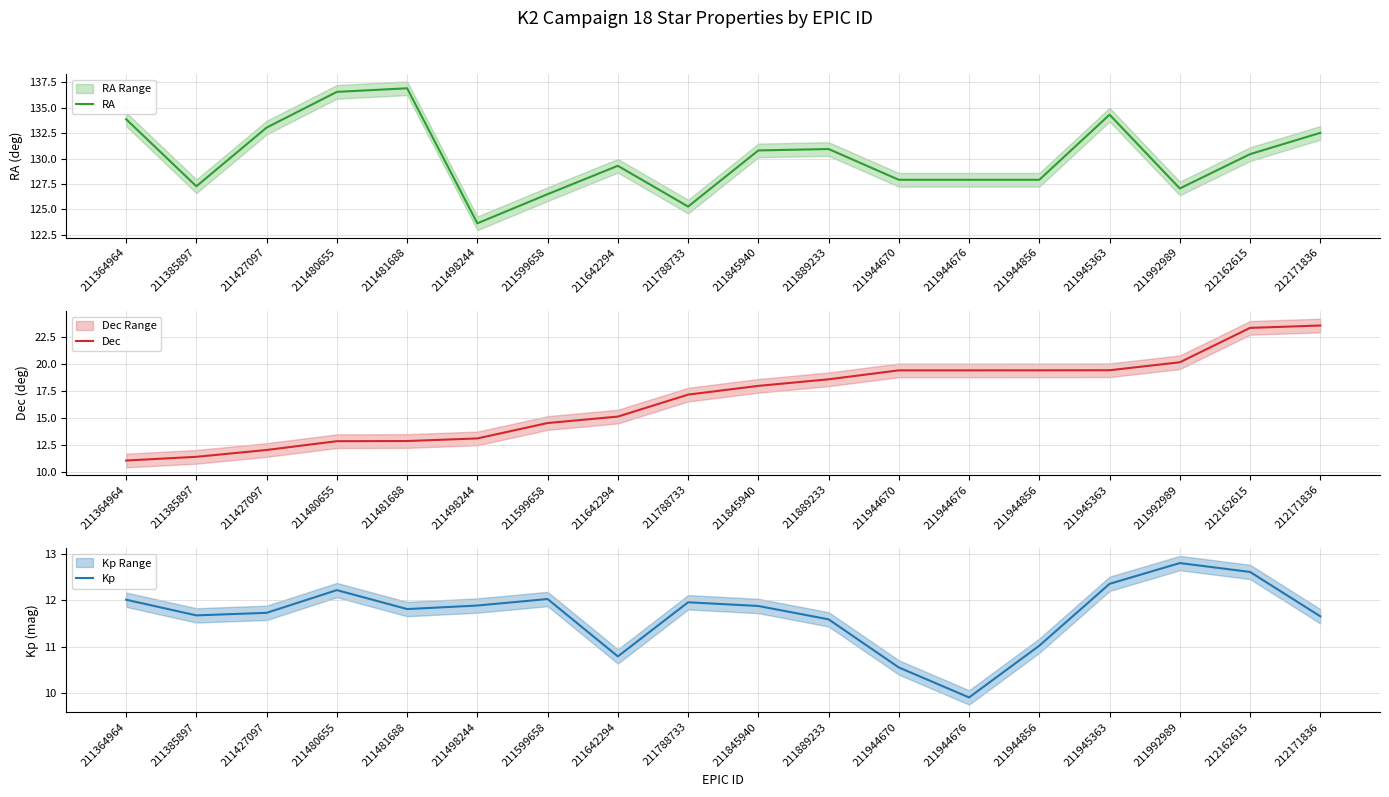

At which category does the chart reach its peak across all series?

211481688